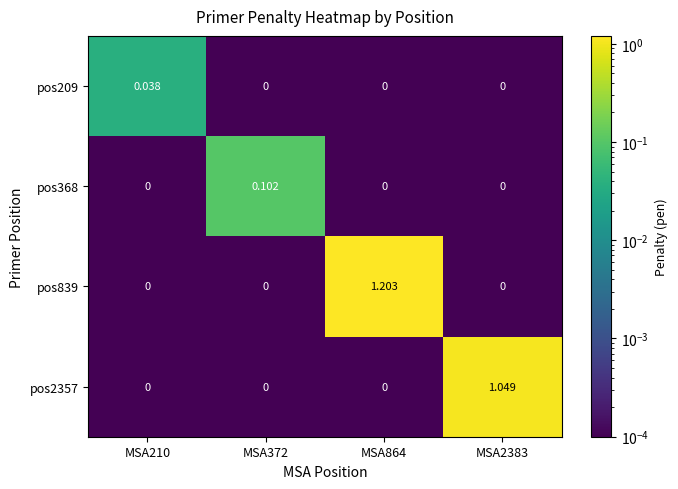

Is the value of pos839 at MSA372 greater than the value of pos209 at MSA210?

No